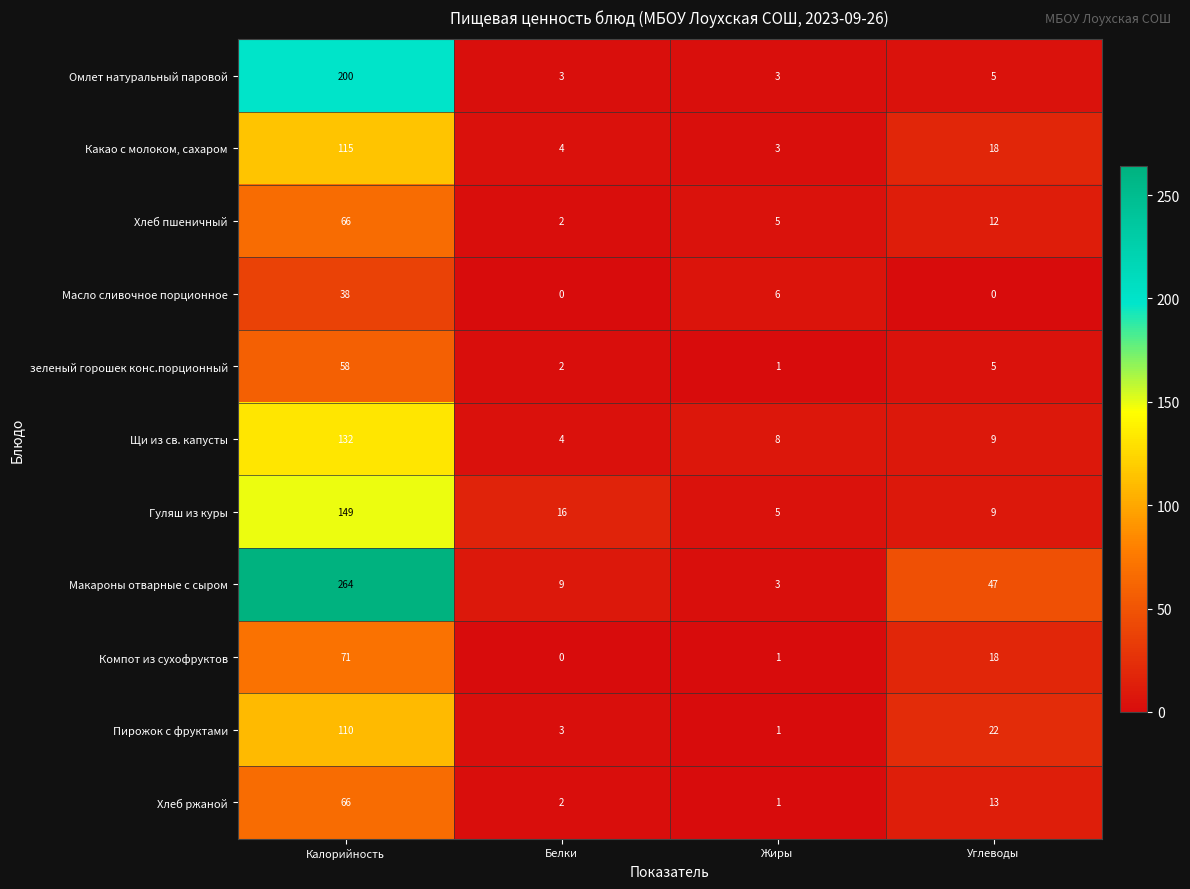

What is the difference between the Хлеб пшеничный values at Углеводы and Жиры?

7